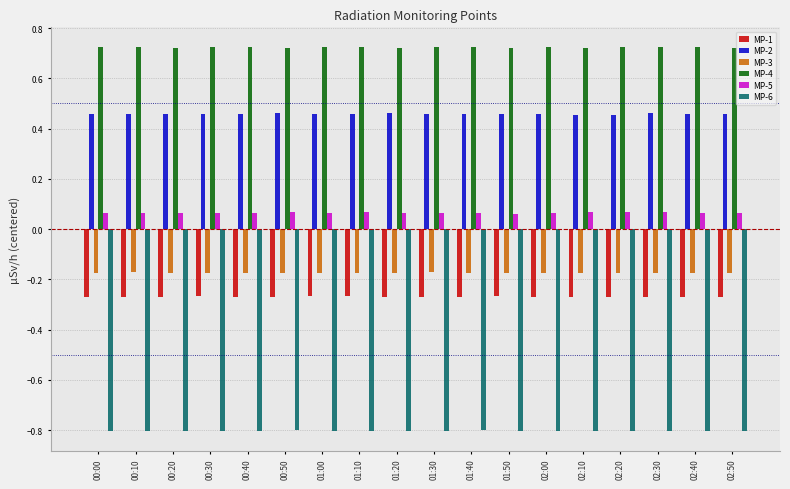

True or false: MP-5 has a value of 0.0 at 01:30.

False